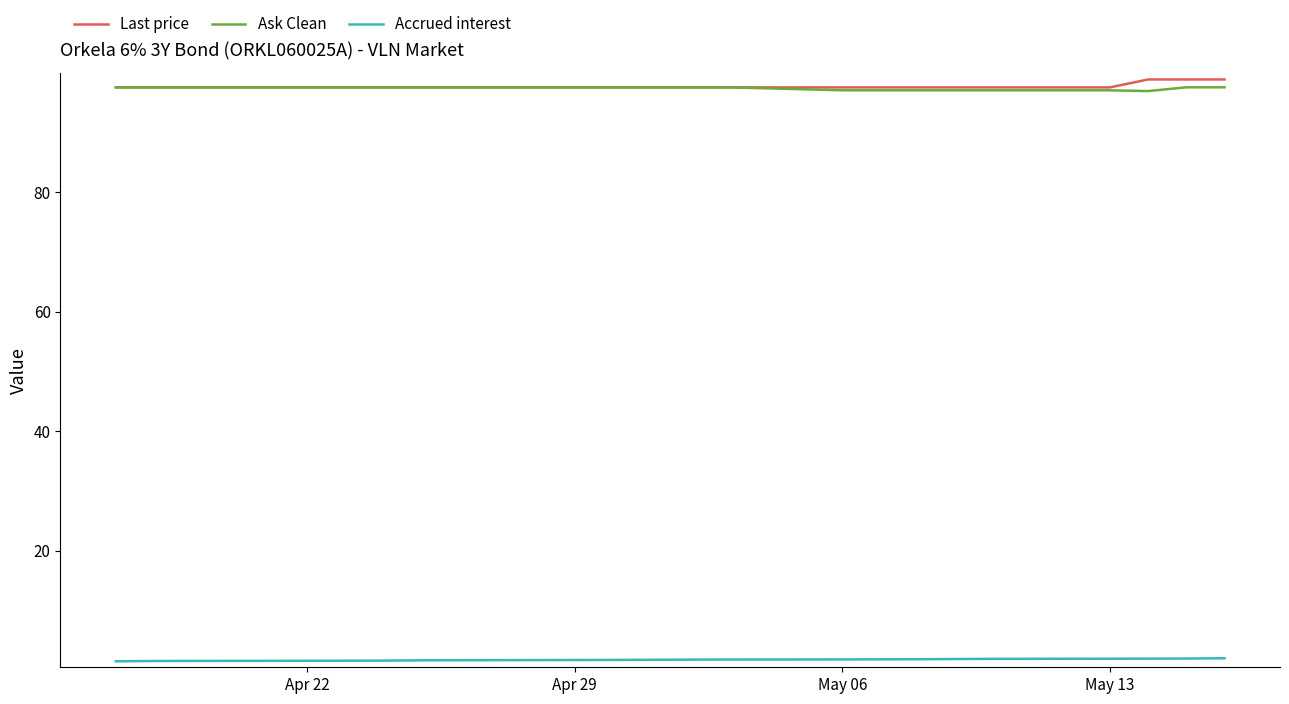

What is the average value of the Accrued interest series?

1.8